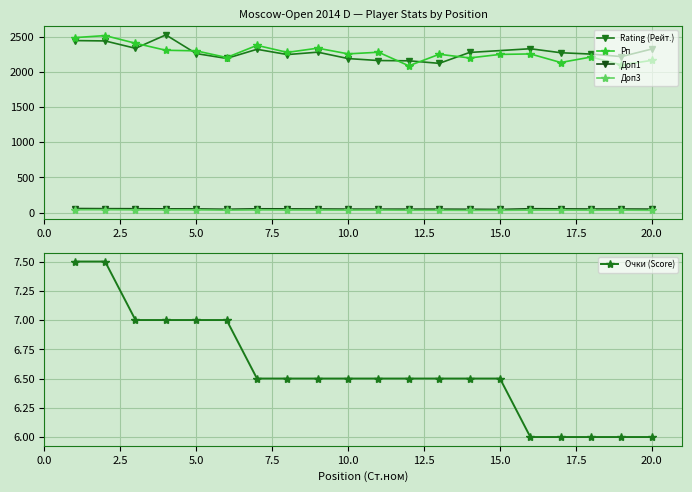

Which series has the largest range (max minus min)?

Рп